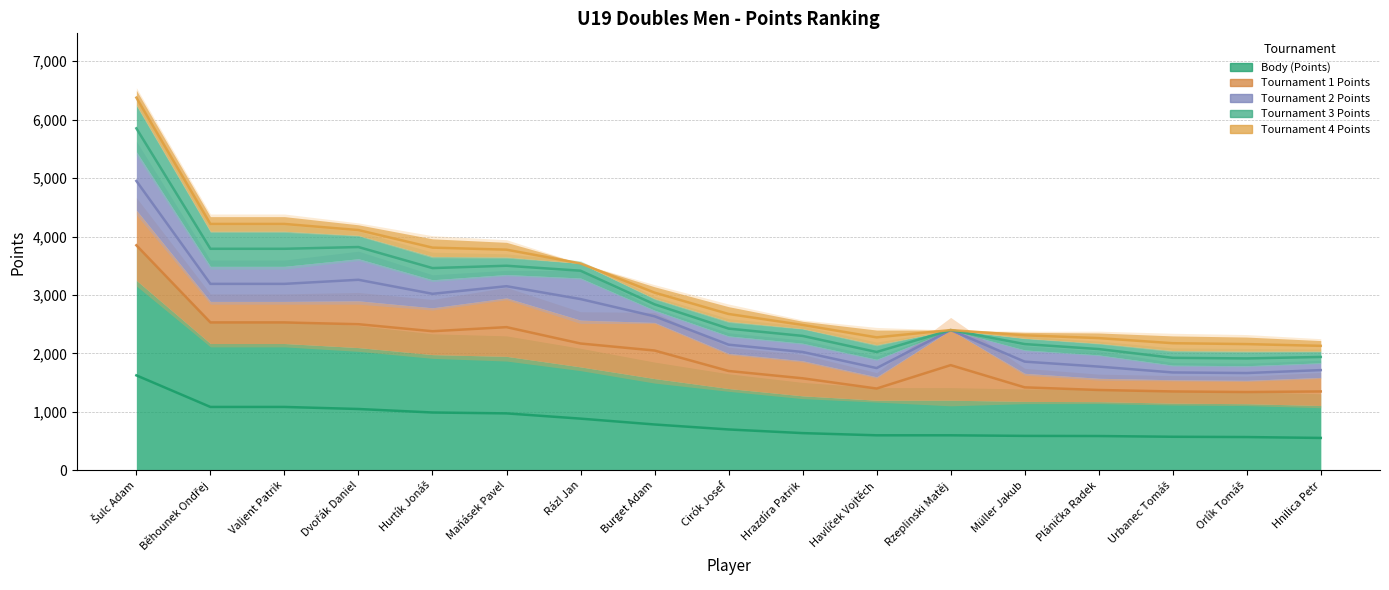

Which category has the lowest value across all series?

Rzeplinski Matěj